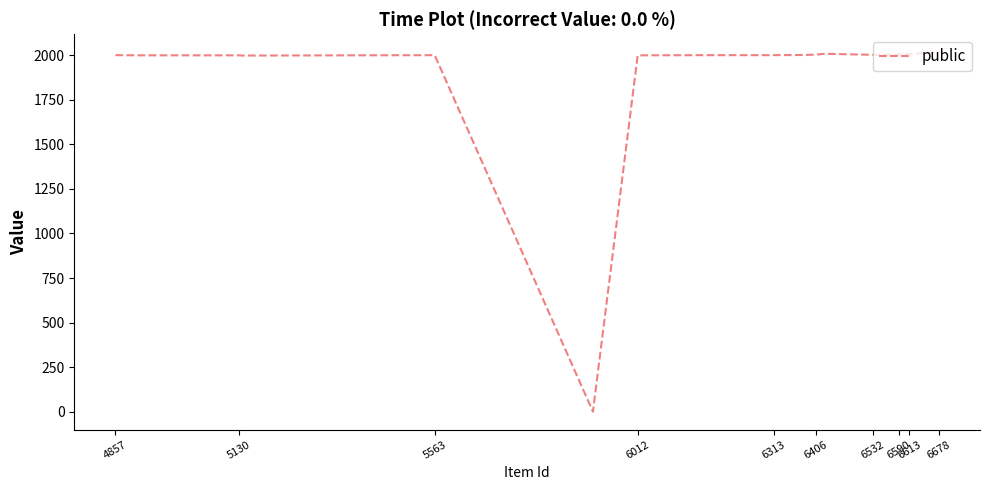

What is the maximum value shown in the chart?

2018